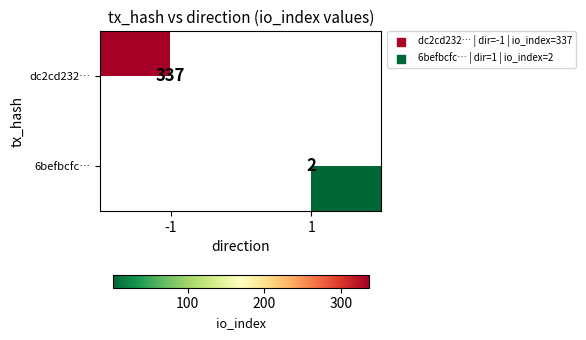

The dc2cd232… series shows 603 at -1. True or false?

False